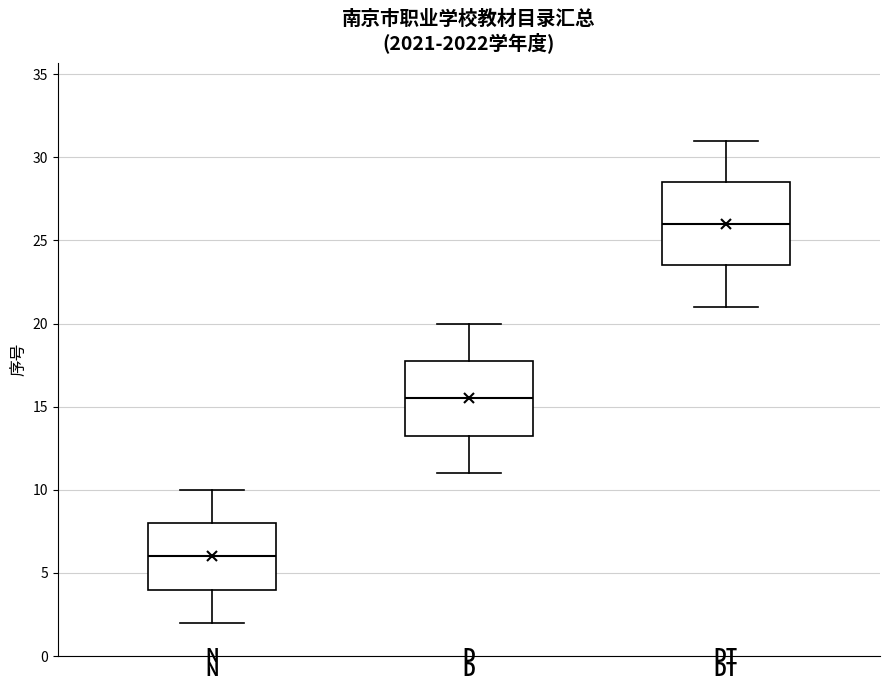

Comparing the boxes themselves (not the whiskers), which one is the tallest?

DT